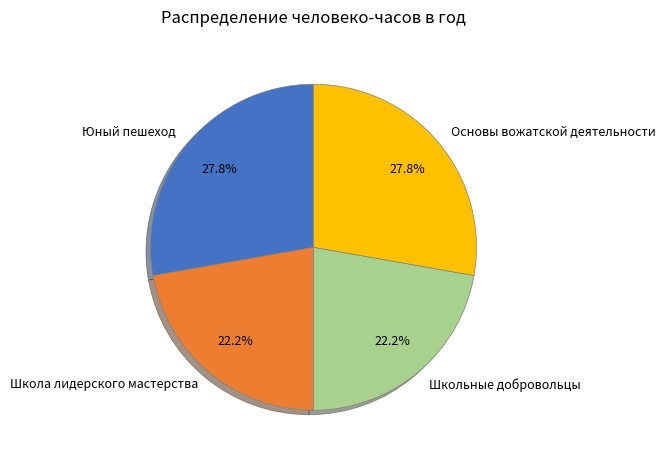

Is there a majority slice in this chart?

No